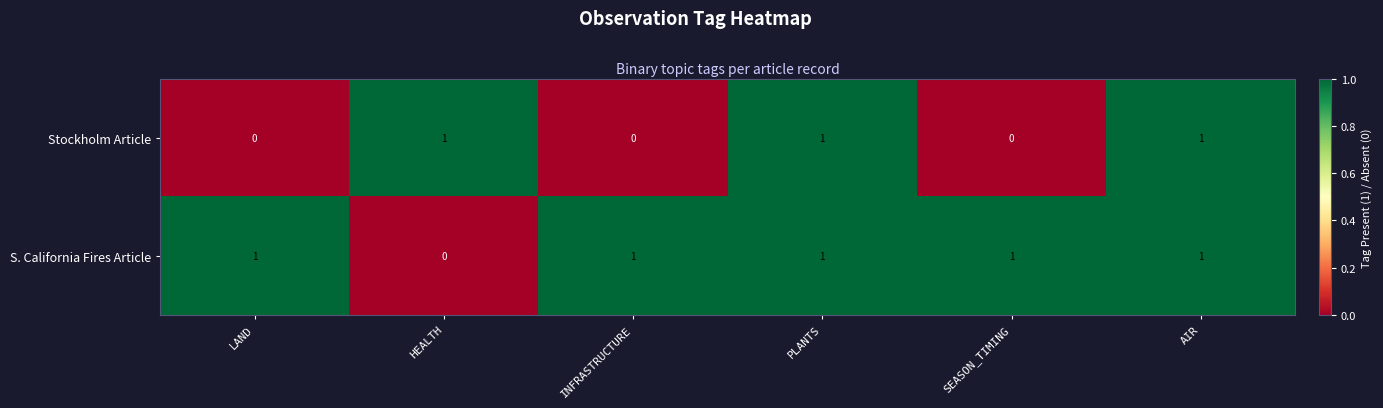

Rank the series at LAND from highest to lowest value.

S. California Fires Article, Stockholm Article